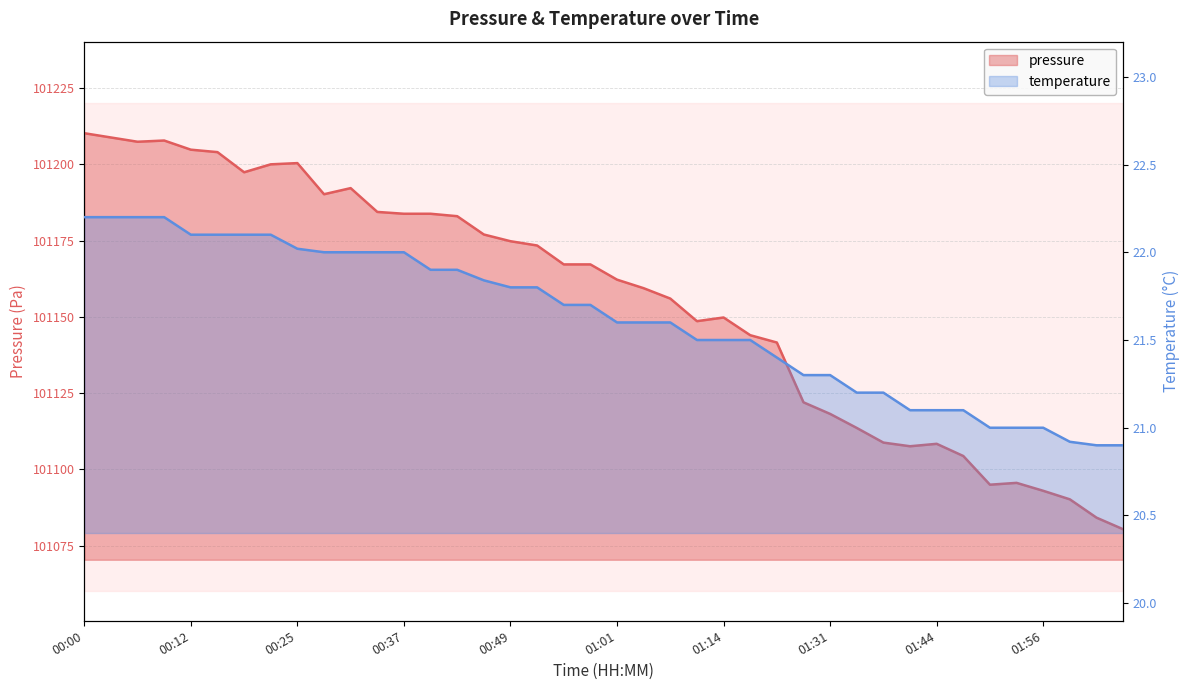

Reading left to right, transcribe all the data shown in this chart.

pressure: 00:00=101210.2	00:03=101208.8	00:06=101207.4	00:09=101207.8	00:12=101204.8	00:15=101204.0	00:18=101197.4	00:21=101200.0	00:25=101200.4	00:28=101190.2	00:31=101192.2	00:34=101184.4	00:37=101183.8	00:40=101183.8	00:43=101183.0	00:46=101177.0	00:49=101174.8	00:52=101173.4	00:55=101167.2	00:58=101167.2	01:01=101162.2	01:04=101159.4	01:07=101156.0	01:11=101148.6	01:14=101149.8	01:18=101144.0	01:21=101141.6	01:28=101122.0	01:31=101118.2	01:35=101113.6	01:38=101108.8	01:41=101107.6	01:44=101108.4	01:47=101104.4	01:50=101095.0	01:53=101095.6	01:56=101093.0	02:00=101090.2	02:06=101084.2	02:09=101080.4
temperature: 00:00=22.2	00:03=22.2	00:06=22.2	00:09=22.2	00:12=22.1	00:15=22.1	00:18=22.1	00:21=22.1	00:25=22.0	00:28=22.0	00:31=22.0	00:34=22.0	00:37=22.0	00:40=21.9	00:43=21.9	00:46=21.8	00:49=21.8	00:52=21.8	00:55=21.7	00:58=21.7	01:01=21.6	01:04=21.6	01:07=21.6	01:11=21.5	01:14=21.5	01:18=21.5	01:21=21.4	01:28=21.3	01:31=21.3	01:35=21.2	01:38=21.2	01:41=21.1	01:44=21.1	01:47=21.1	01:50=21.0	01:53=21.0	01:56=21.0	02:00=20.9	02:06=20.9	02:09=20.9